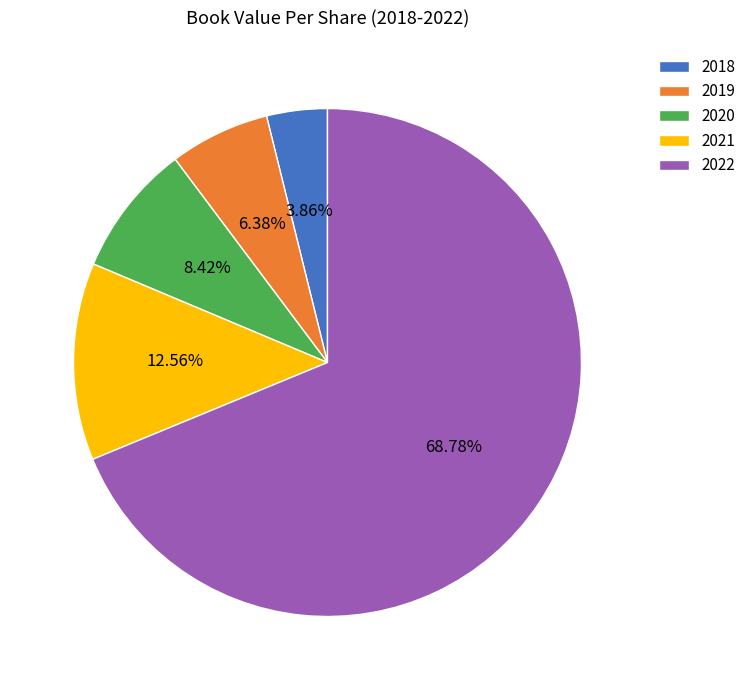

Rank the categories by value from lowest to highest.

2018, 2019, 2020, 2021, 2022